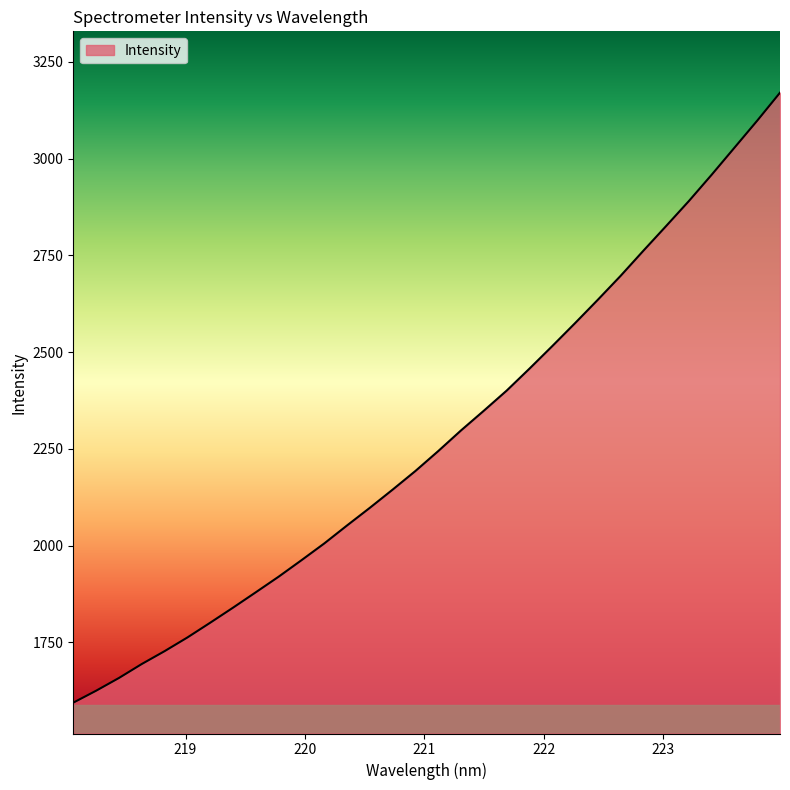

What is the difference between the maximum and minimum values?

1576.1